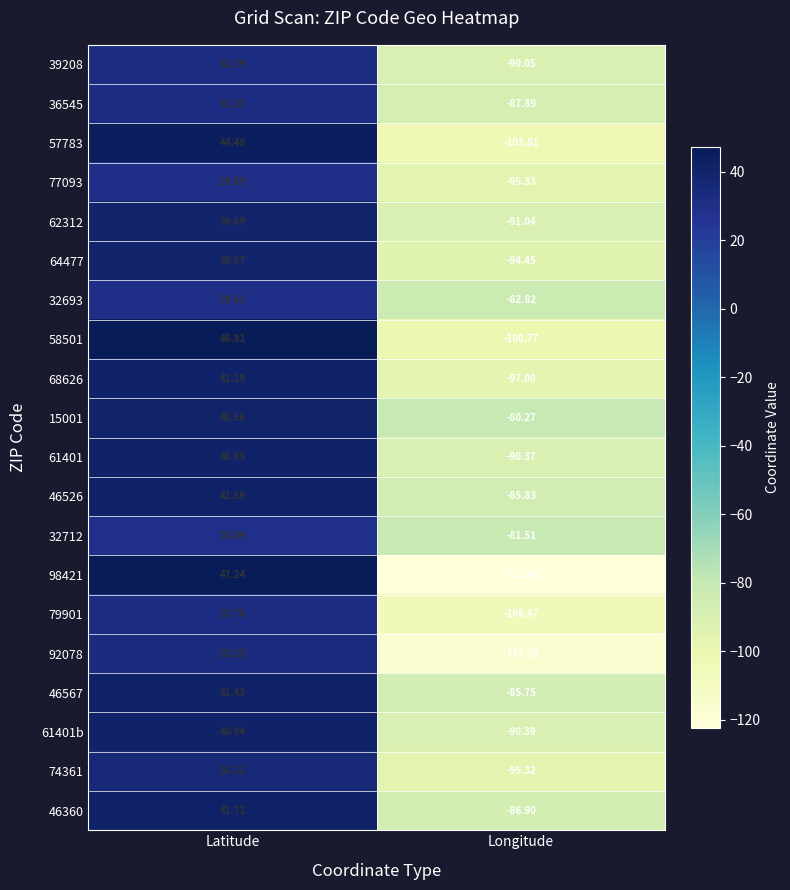

Which label corresponds to the largest value in the chart?

Latitude